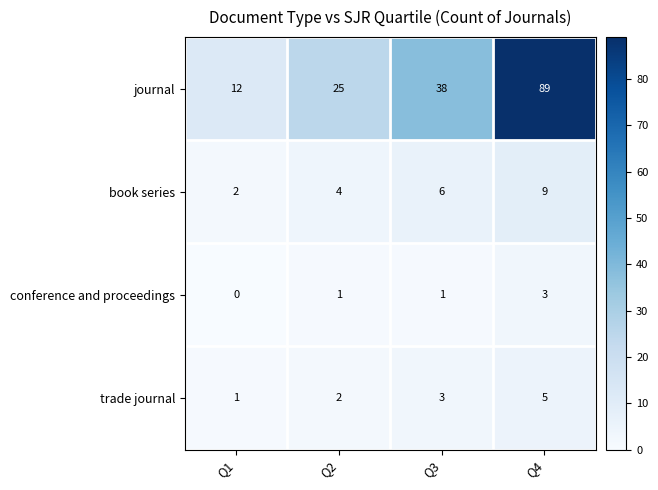

What is the spread (max minus min) of values at Q4?

86